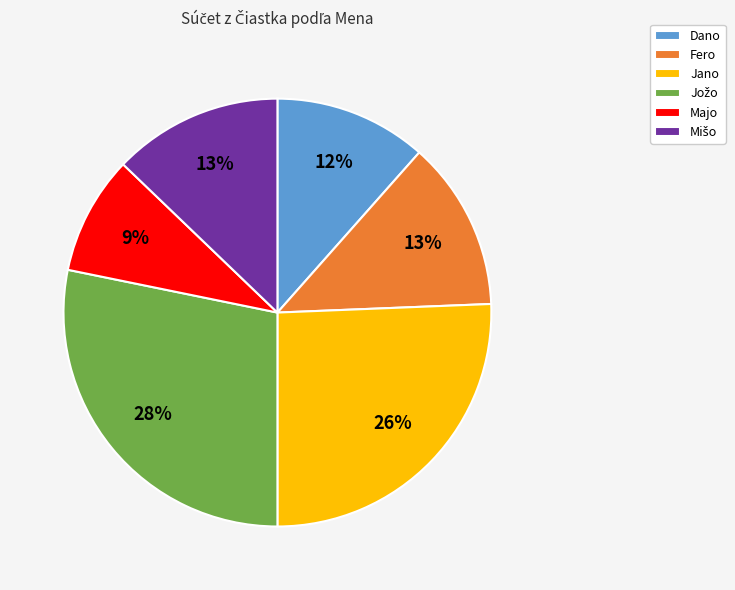

The Jano slice represents 26% of the pie. True or false?

True